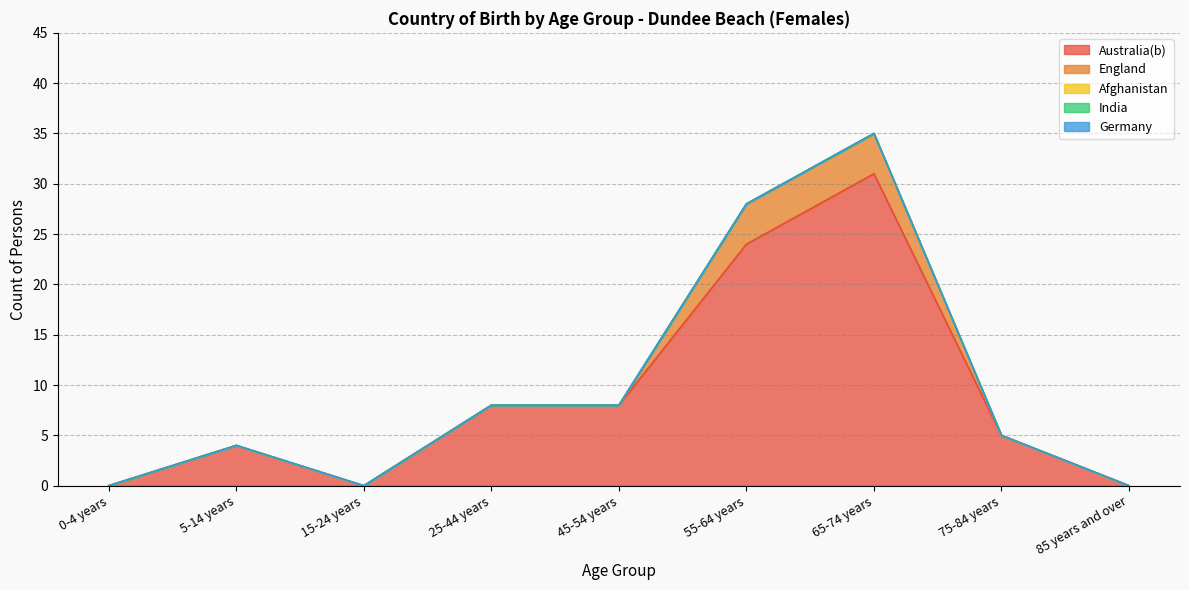

What are all the series names shown in the legend?

Australia(b), England, Afghanistan, India, Germany